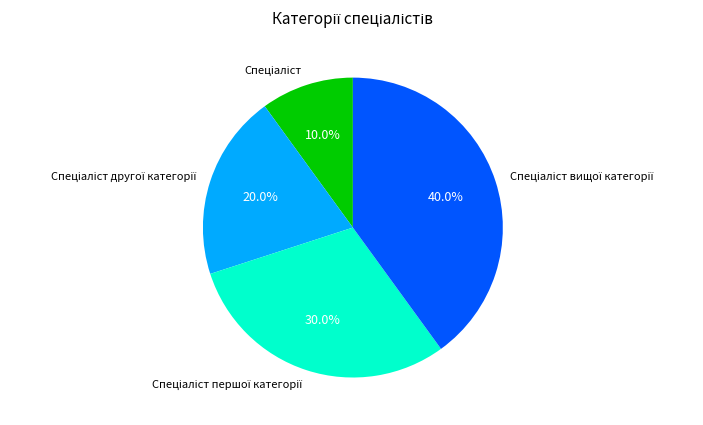

Does any single category account for the majority?

No